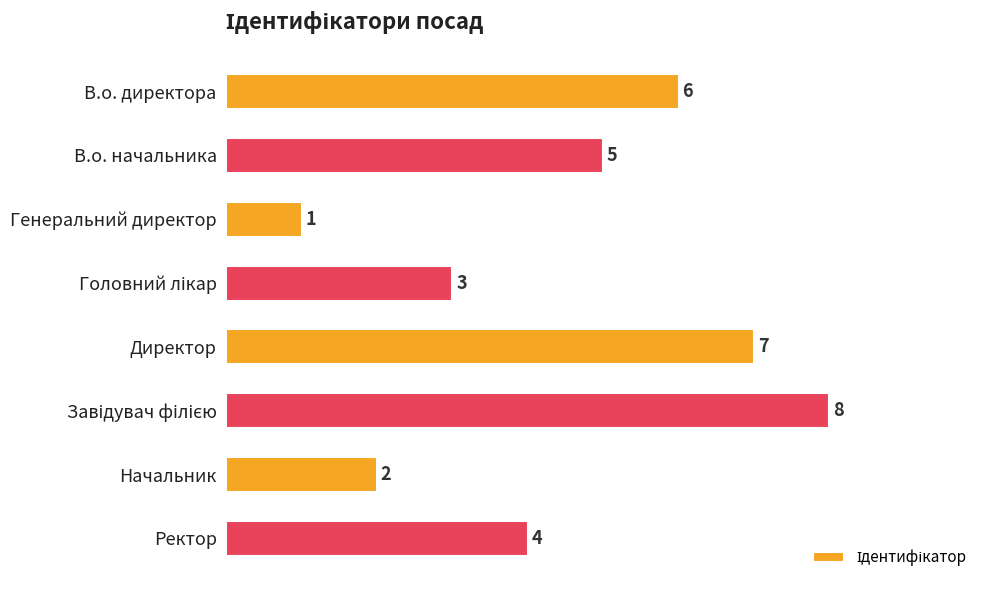

What is the change in value from Генеральний директор to Начальник?

+1